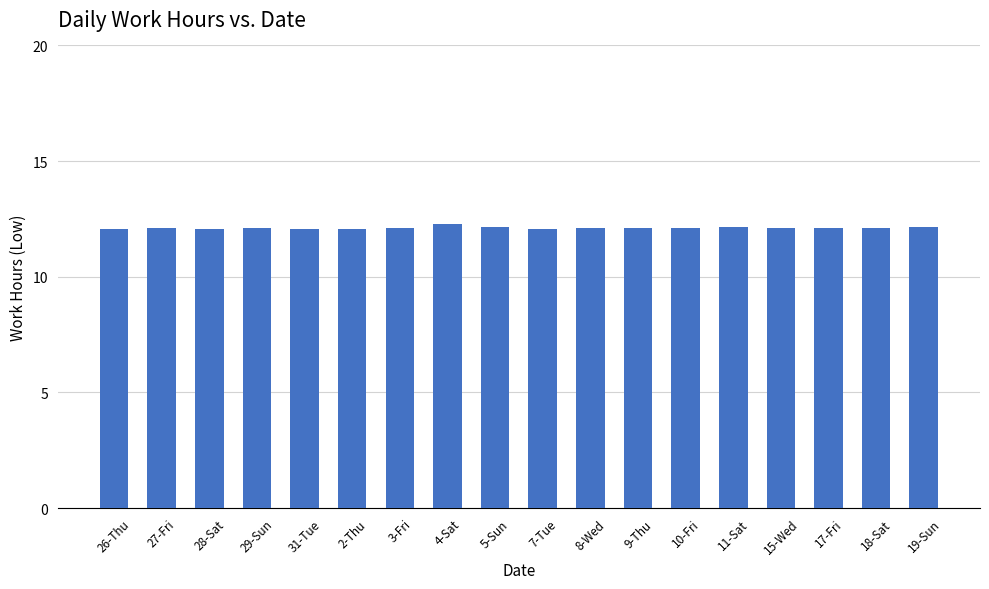

What is the ratio of the value at 9-Thu to the value at 18-Sat?

1.0